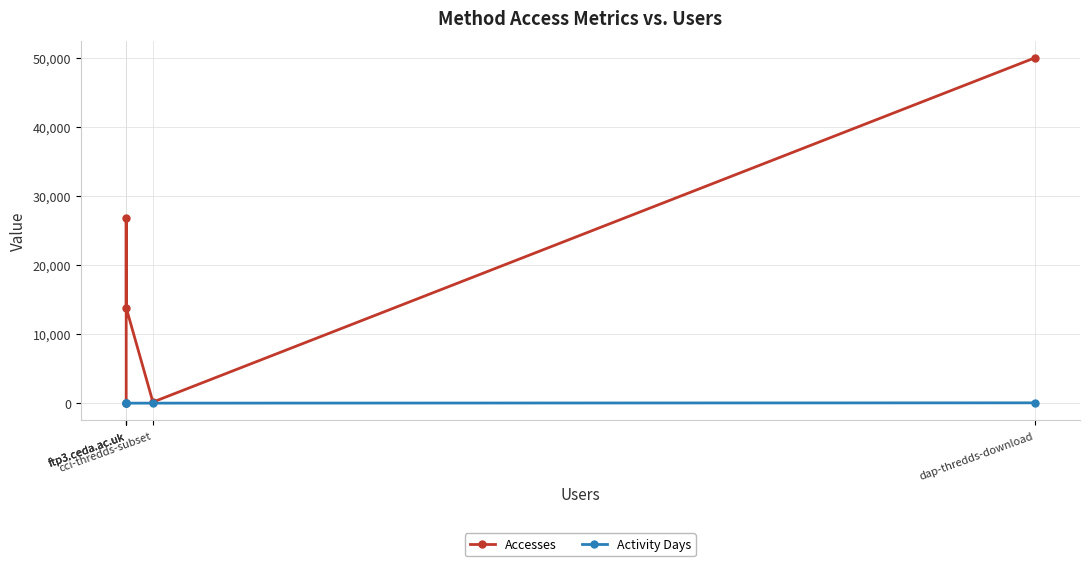

What is the sum of the Accesses values at cci-thredds-subset and ftp3.ceda.ac.uk?

13995